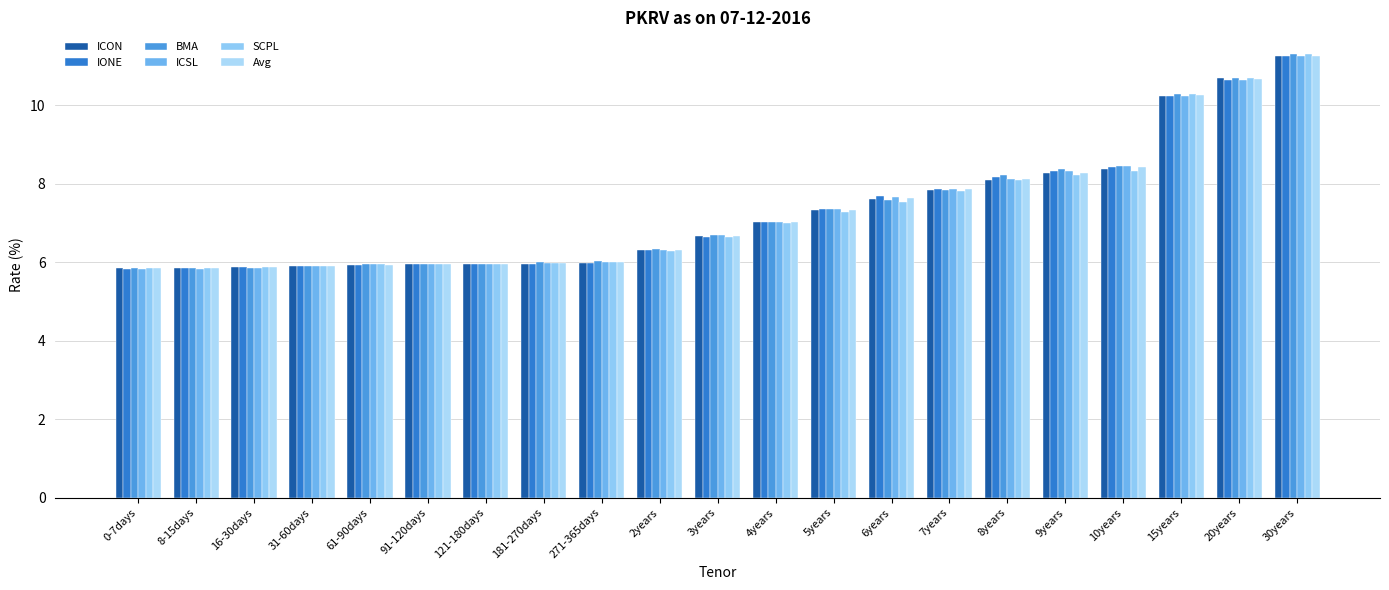

What is the label of the 11th bar from the right?

3years